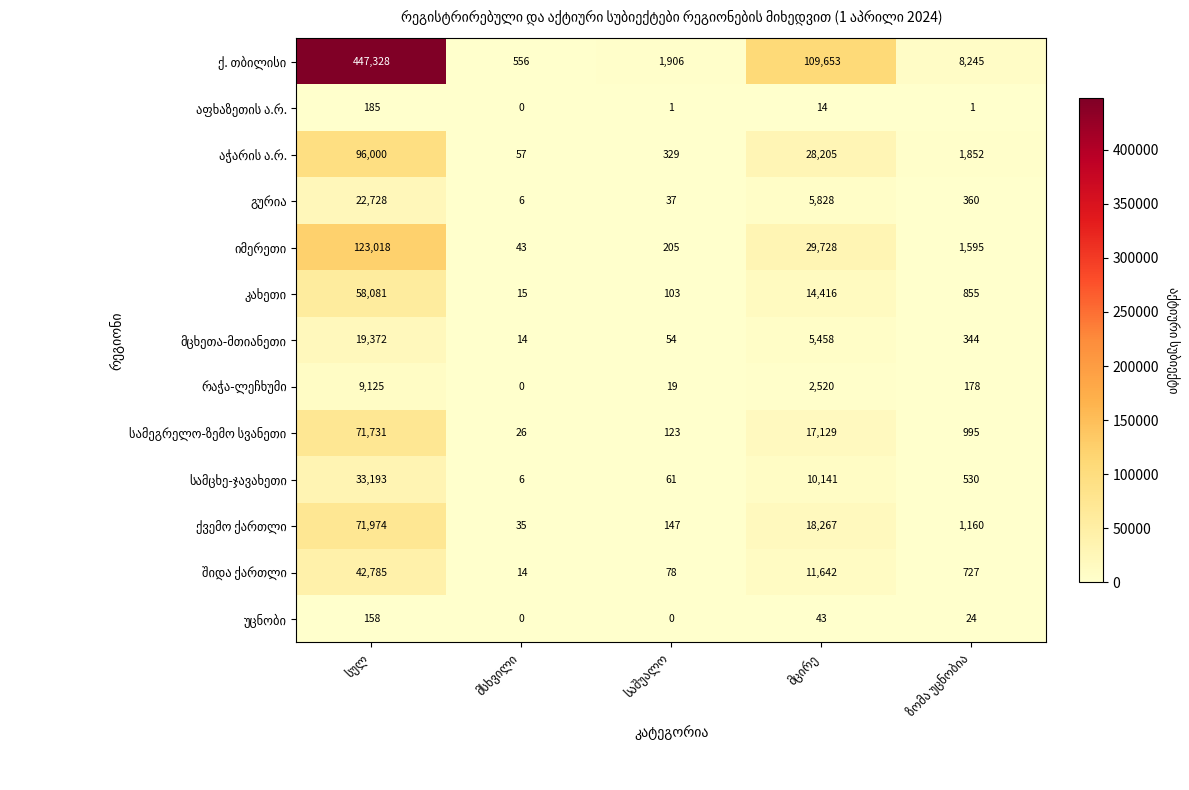

What is the maximum value shown in the chart?

447328